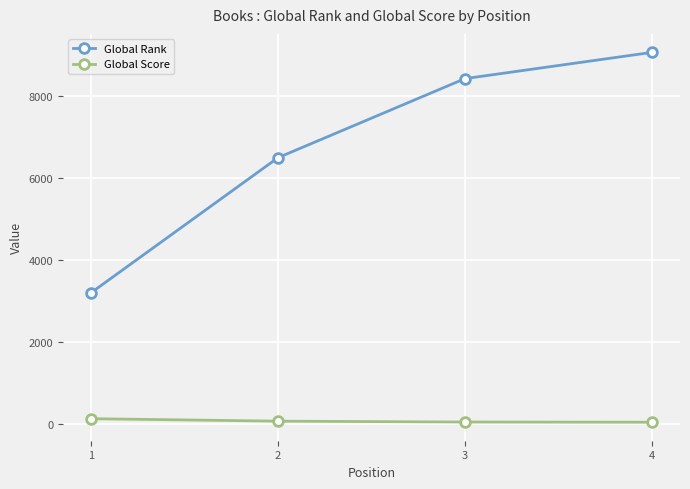

How many distinct data groups are displayed?

2